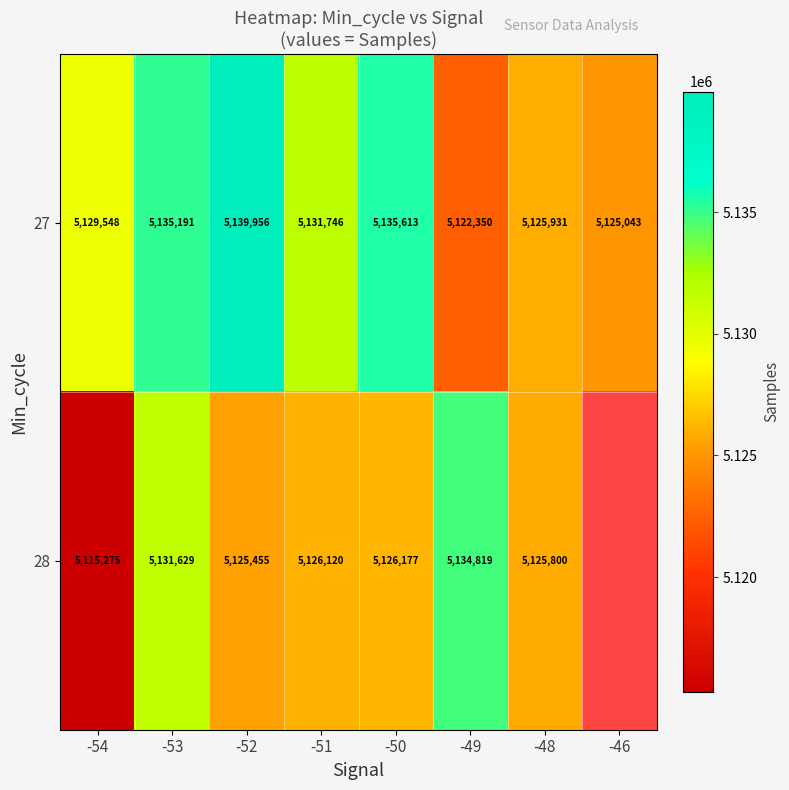

How many data points in 27 are less than 5131746?

4